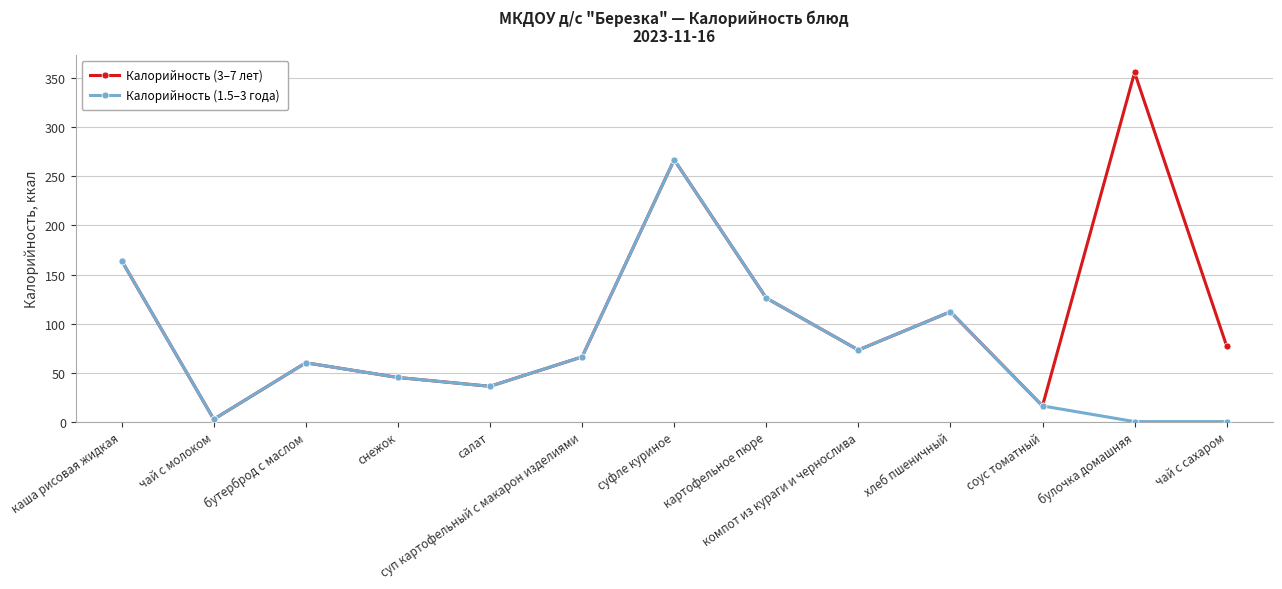

What is the maximum value shown in the chart?

356.0